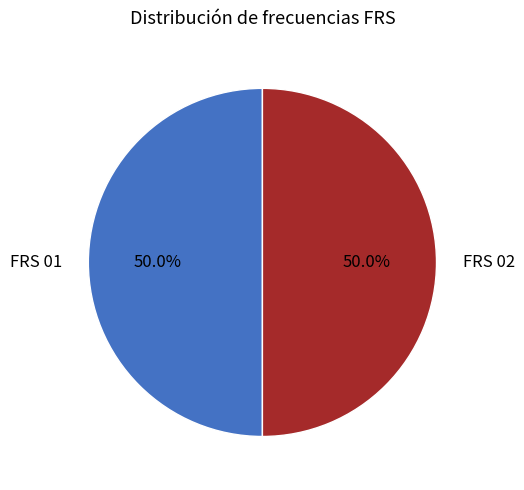

What is the ratio of the value at FRS 02 to the value at FRS 01?

1.0